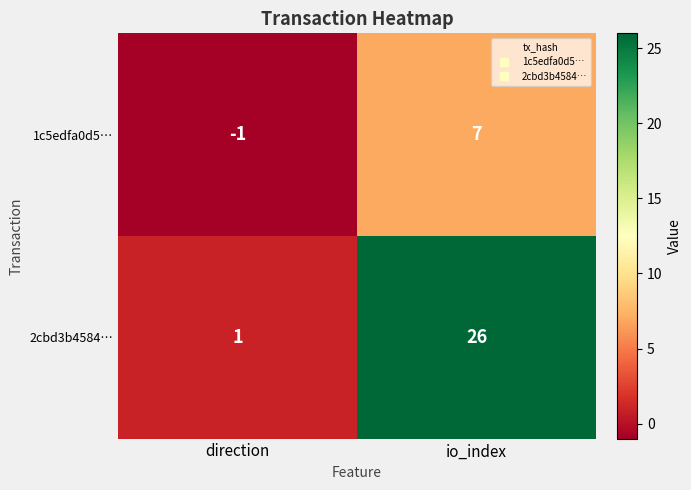

Which series has the largest range (max minus min)?

2cbd3b4584…